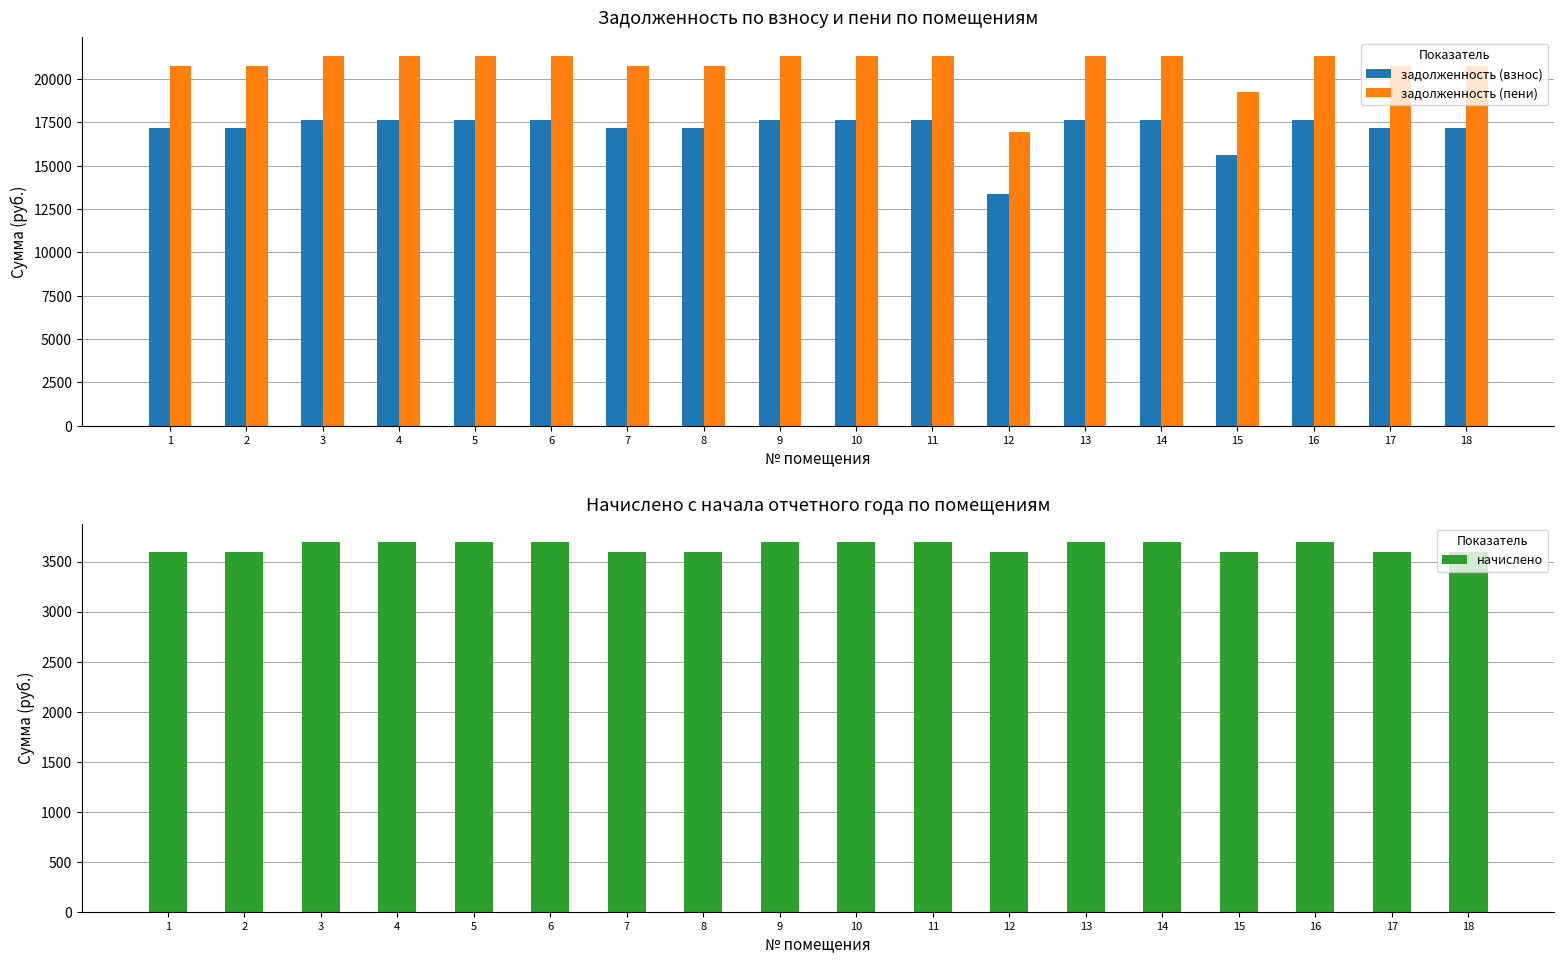

Reading right to left, transcribe all the data shown in this chart.

задолженность (взнос): 18=17151.6	17=17151.6	16=17638.8	15=15631.6	14=17638.8	13=17638.8	12=13368.6	11=17638.8	10=17638.8	9=17638.8	8=17151.6	7=17151.6	6=17638.8	5=17638.8	4=17638.8	3=17638.8	2=17151.6	1=17151.6
задолженность (пени): 18=20744.2	17=20744.2	16=21333.4	15=19224.2	14=21333.4	13=21333.4	12=16961.2	11=21333.4	10=21333.4	9=21333.4	8=20744.2	7=20744.2	6=21333.4	5=21333.4	4=21333.4	3=21333.4	2=20744.2	1=20744.2
начислено: 18=3592.6	17=3592.6	16=3694.6	15=3592.6	14=3694.6	13=3694.6	12=3592.6	11=3694.6	10=3694.6	9=3694.6	8=3592.6	7=3592.6	6=3694.6	5=3694.6	4=3694.6	3=3694.6	2=3592.6	1=3592.6